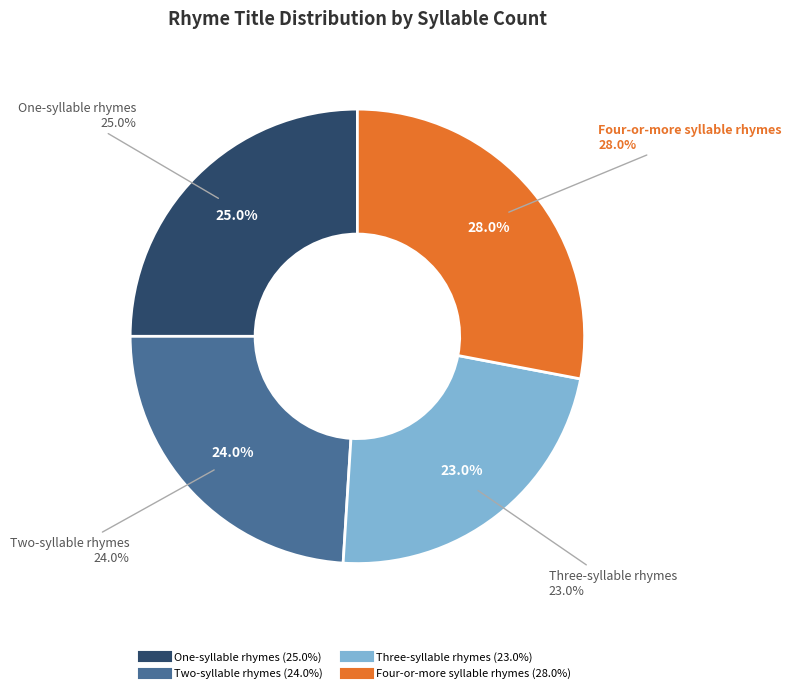

The Four-or-more syllable rhymes slice represents 18% of the pie. True or false?

False